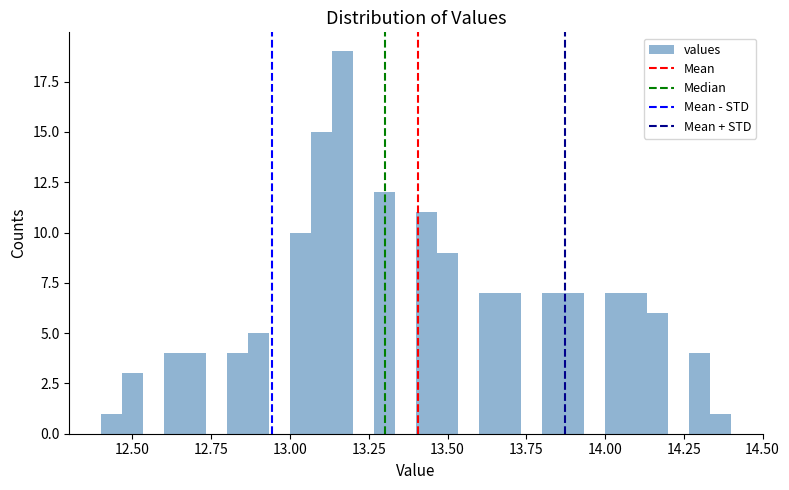

Read against the x-axis, roughly where is the centre of the tallest bar?

13.15